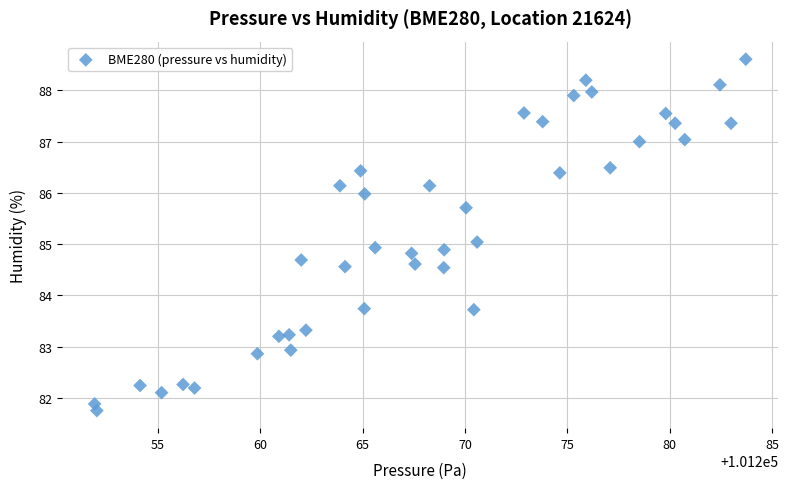

What is the range of X values (max minus min)?

31.8